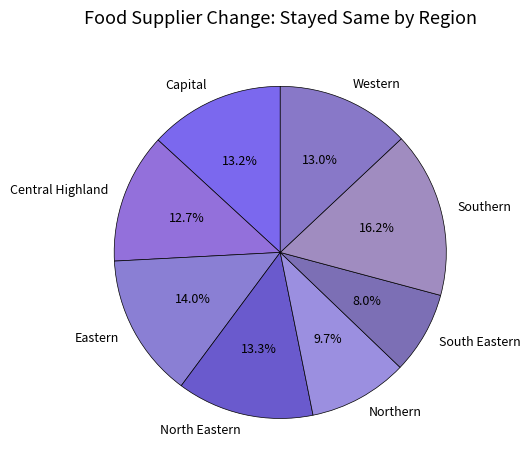

Between Southern and Northern, which is larger?

Southern